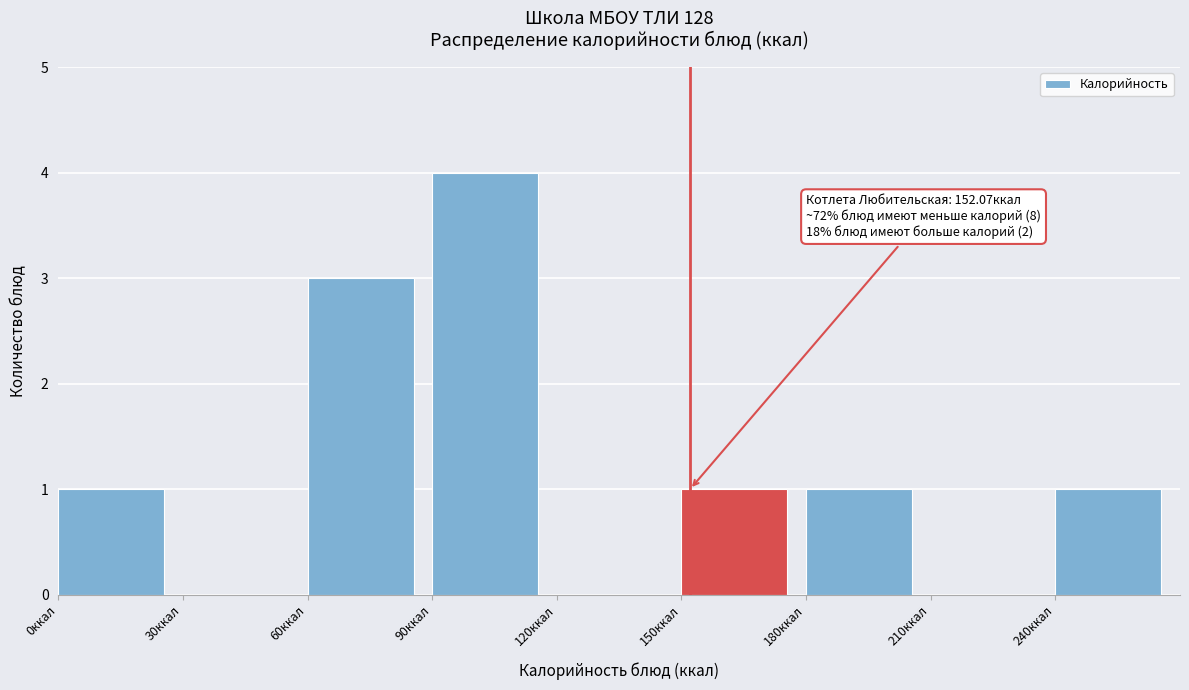

Over which range of the x-axis is the bar tallest?

90 to 120